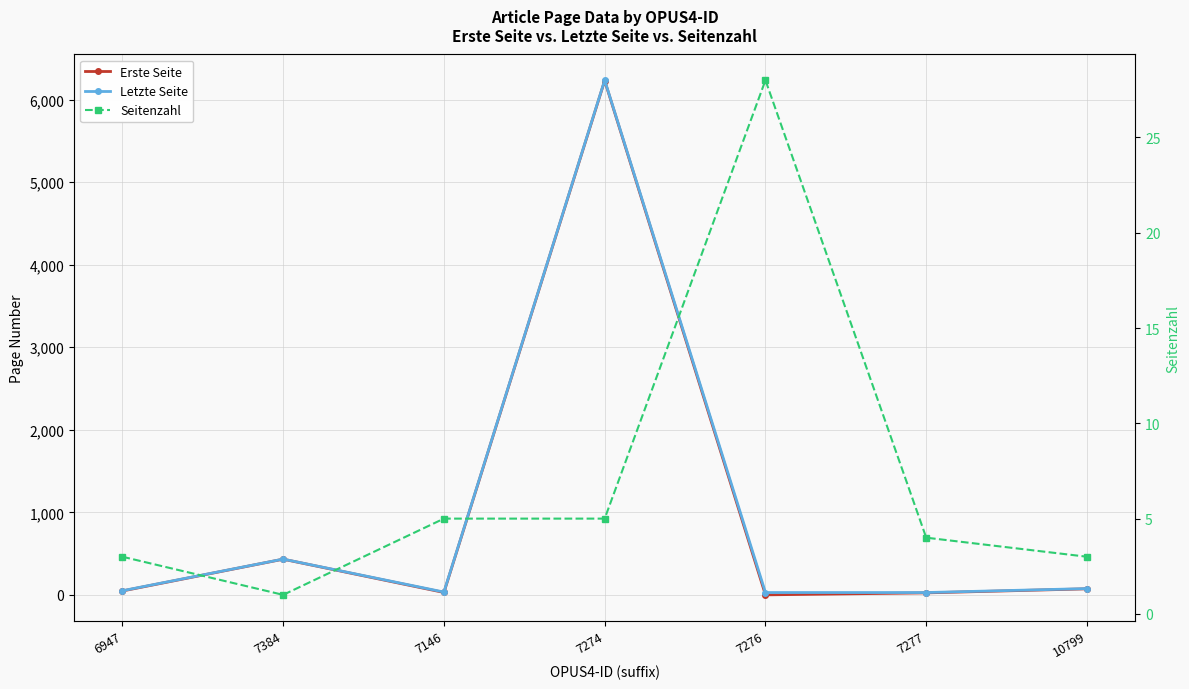

Which has a higher value, 10799 or 6947?

10799